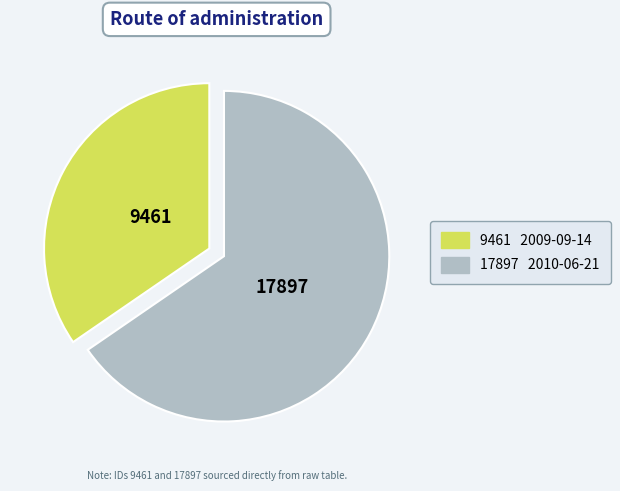

Is there any slice that represents more than half of the pie?

Yes